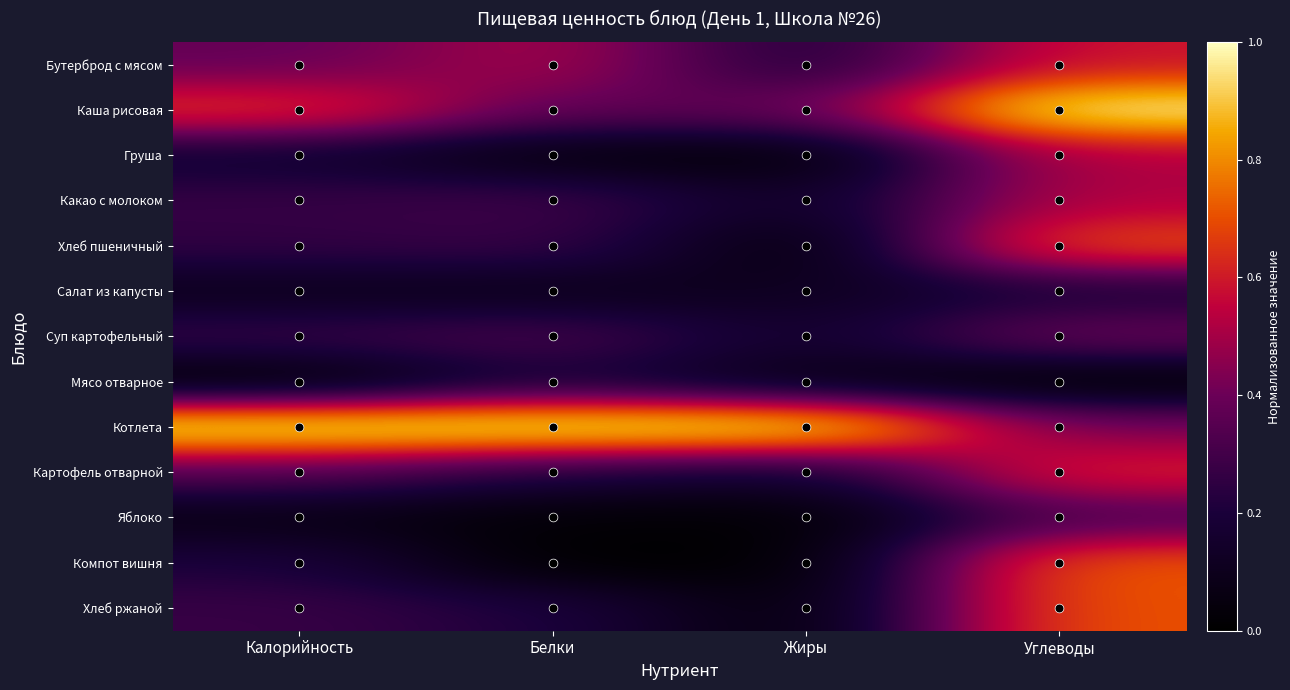

Which series has the largest total across all categories?

Котлета